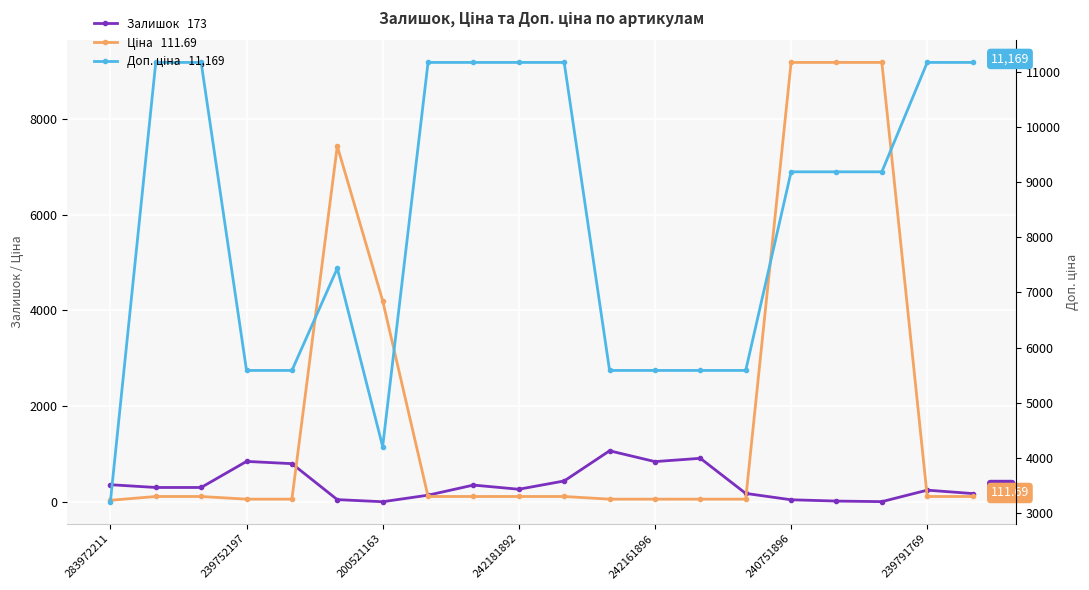

What is the total value across all series at 242161896?

6481.9